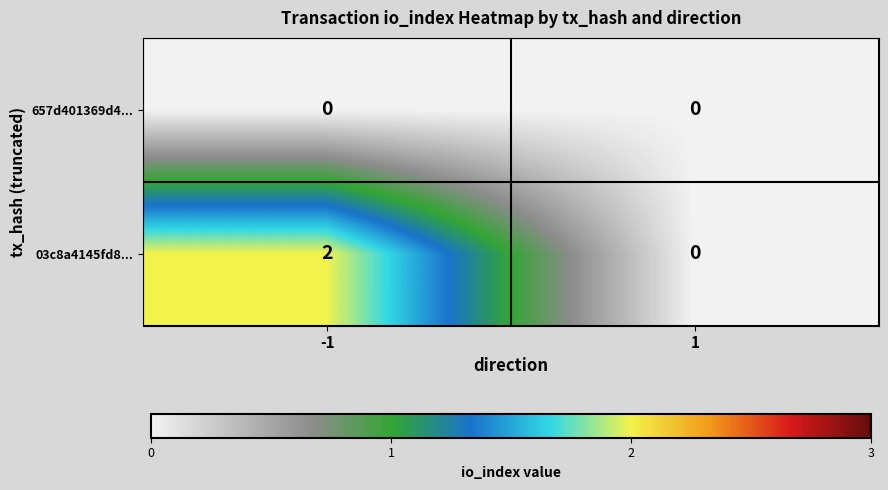

The 03c8a4145fd8... series shows -1 at 1. True or false?

False